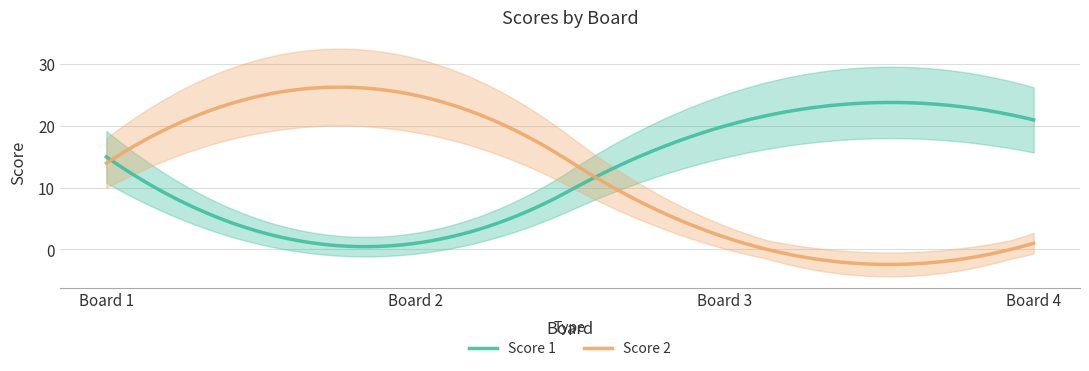

Does the chart have visible grid lines?

Yes